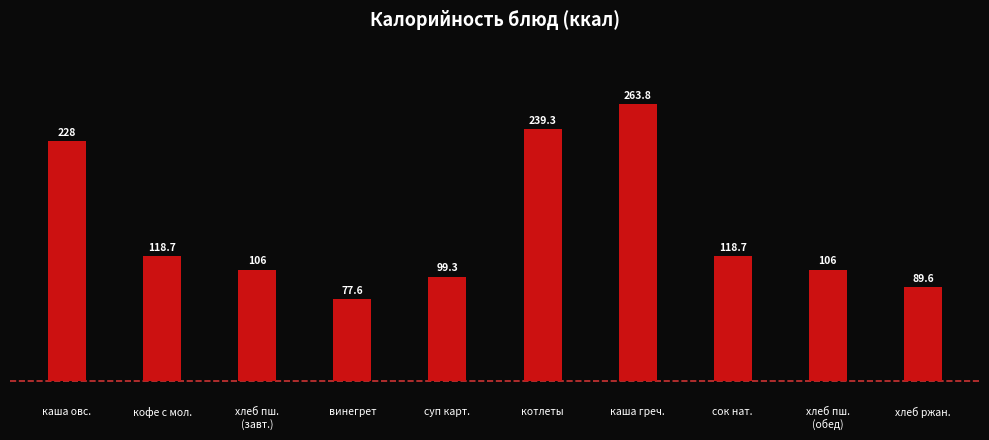

What is the minimum value shown in the chart?

77.6